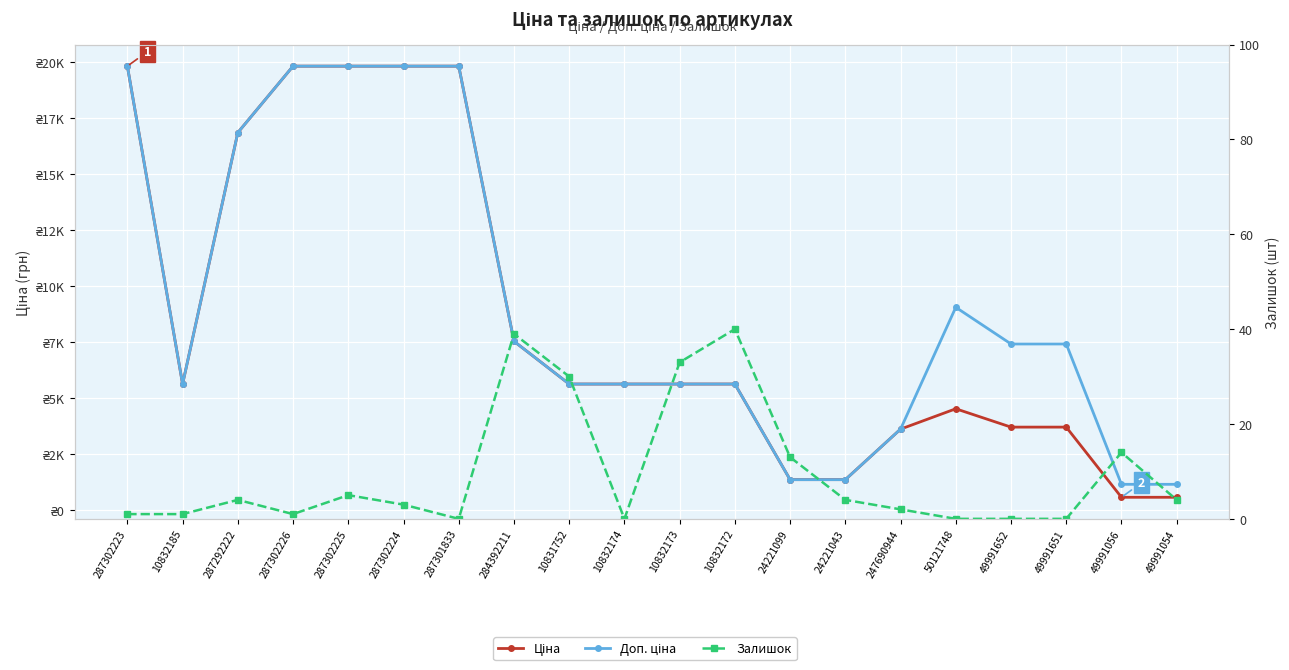

Which has a higher value, 287302224 or 10831752?

287302224